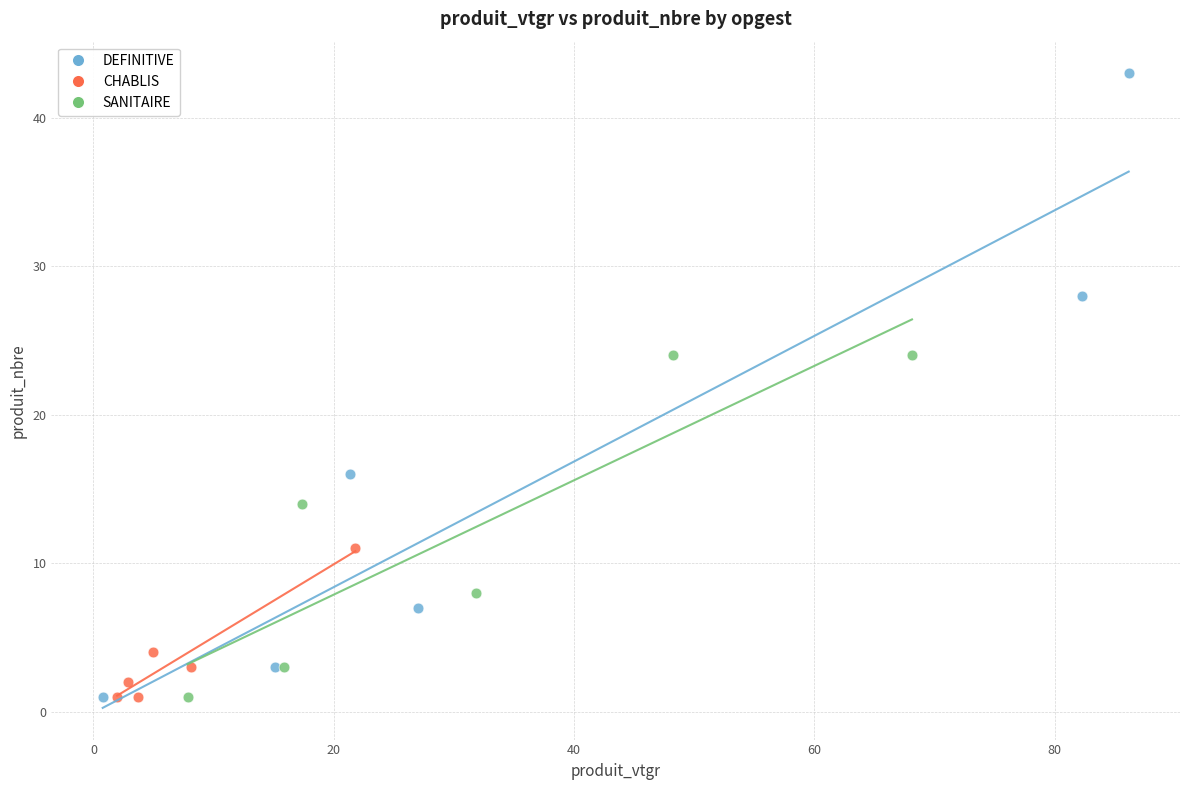

What are all the series names shown in the legend?

DEFINITIVE, CHABLIS, SANITAIRE